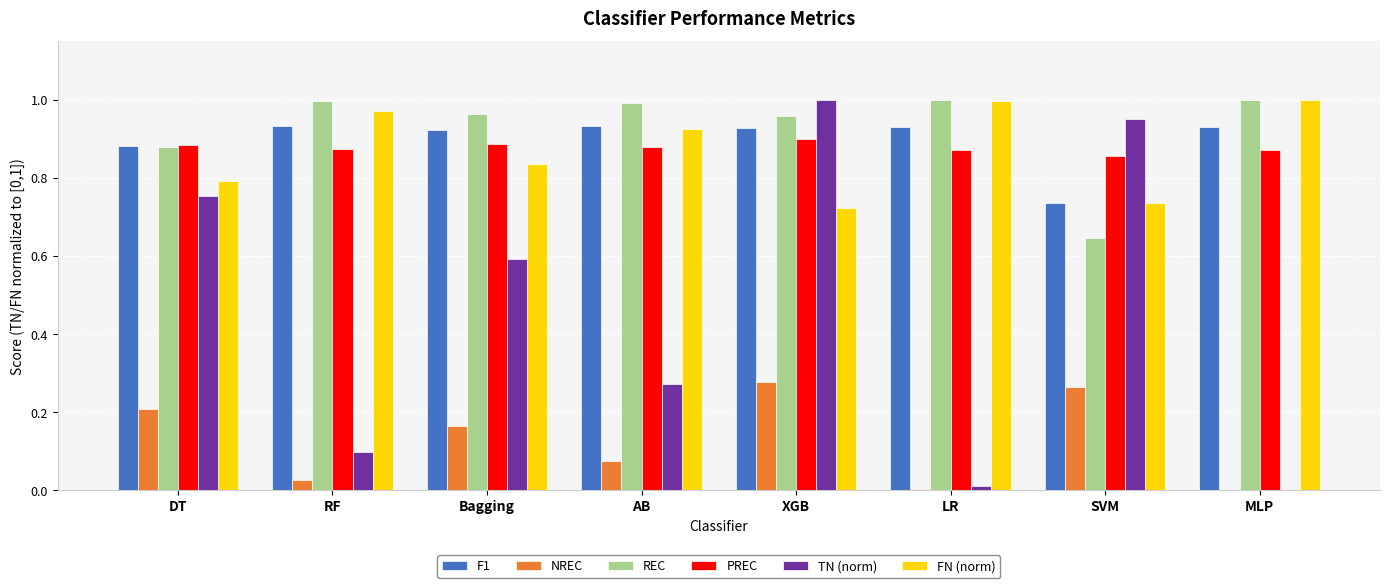

The value of PREC at SVM is 0.2. True or false?

False